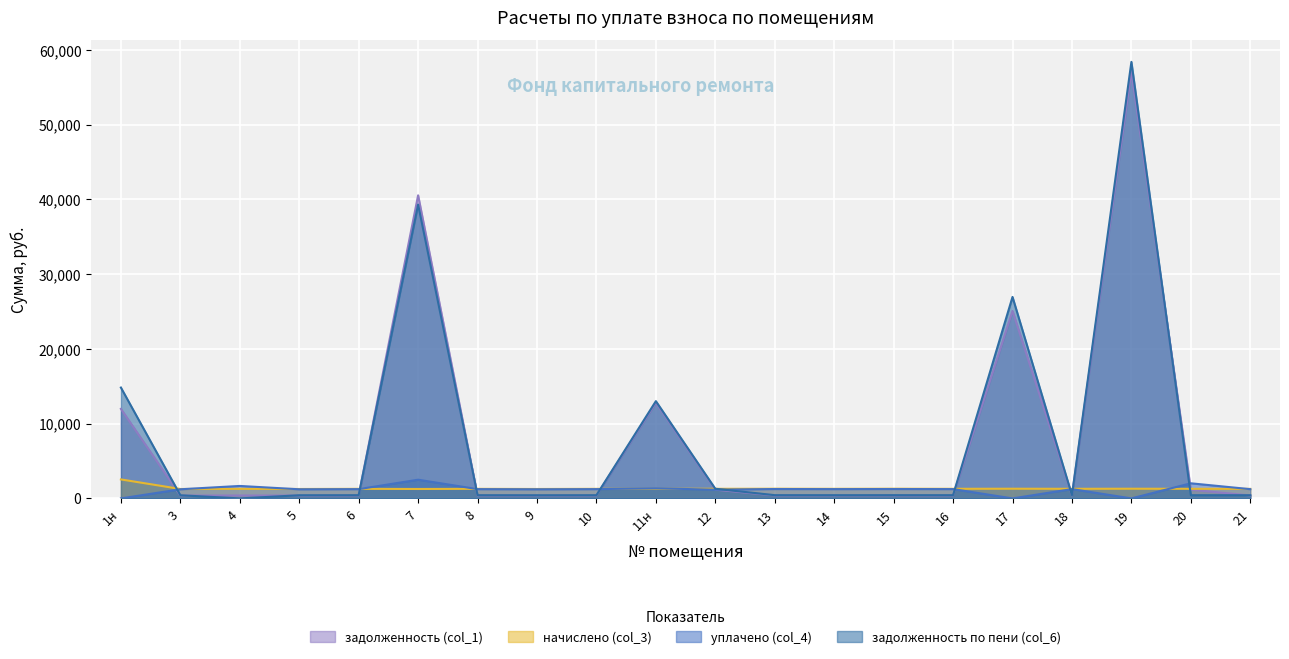

What is the label of the 2nd point from the left?

3